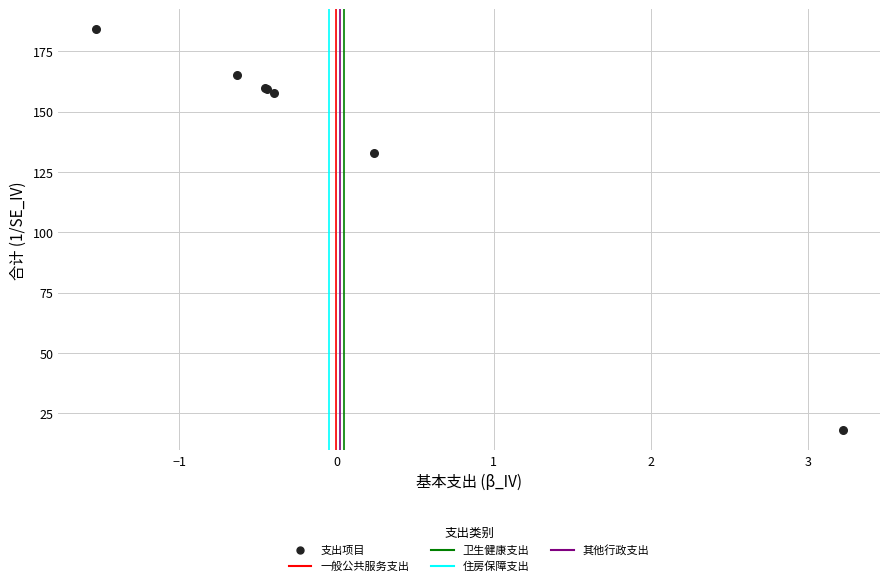

What Y value in the scatter plot is closest to 101?

132.7